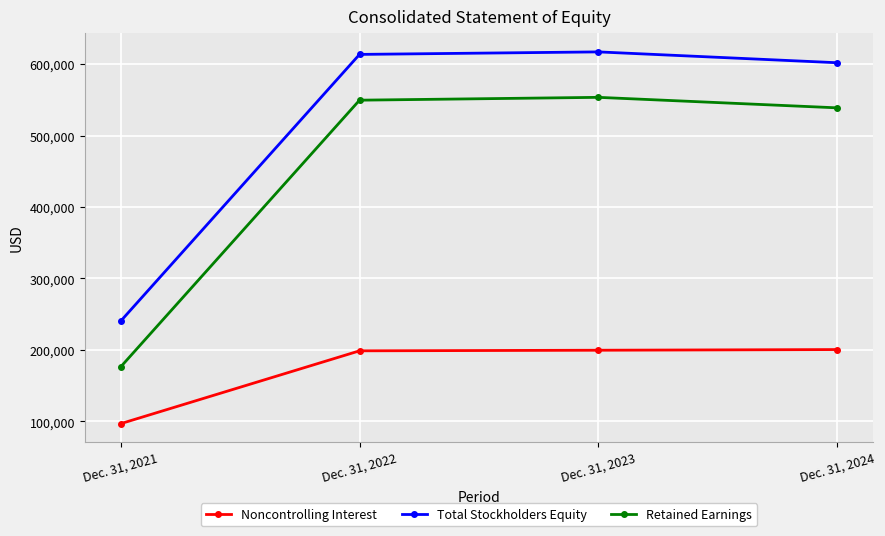

What is the minimum value shown in the chart?

96713